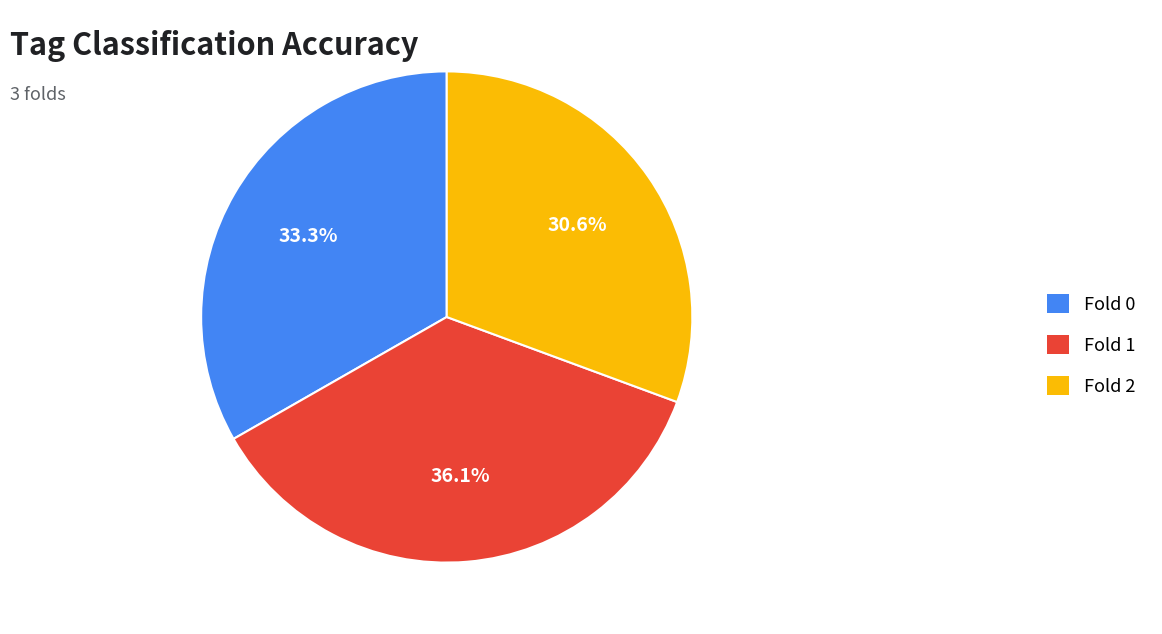

Which has a higher value, Fold 0 or Fold 2?

Fold 0